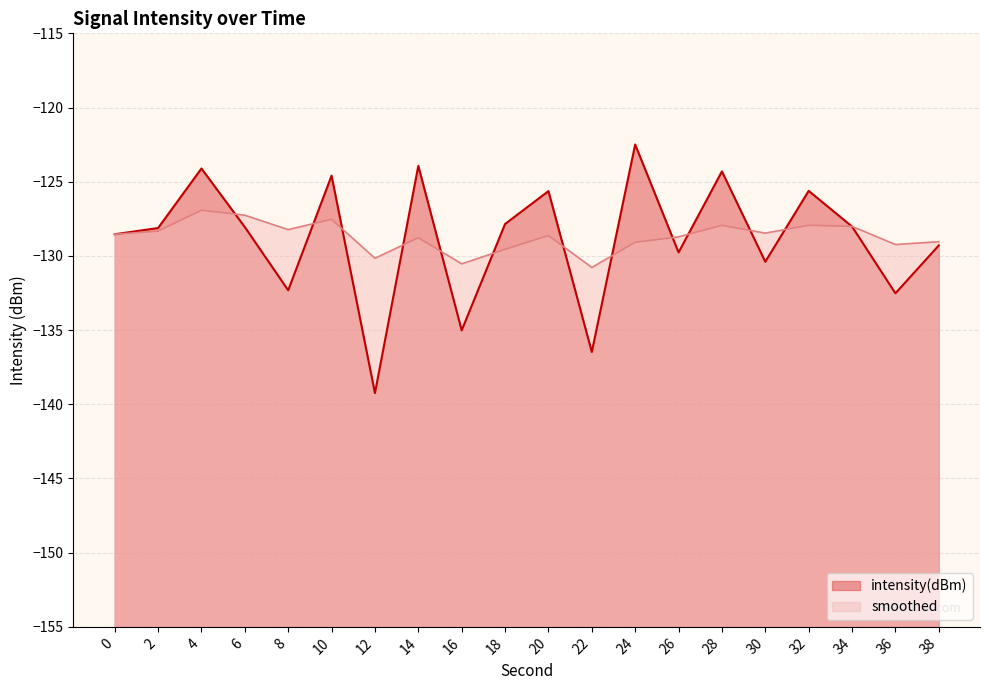

Where does the smoothed series first go above -128?

4